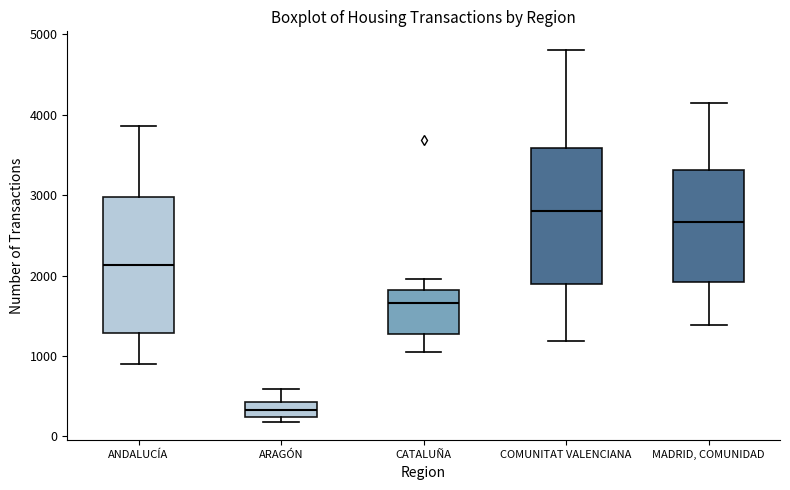

Which box's median line is the lowest?

ARAGÓN